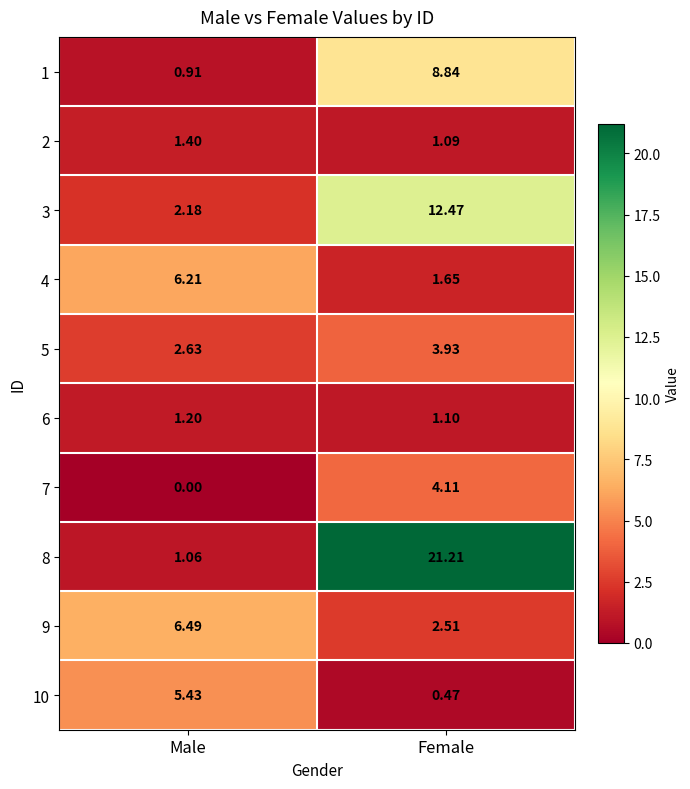

At which category is the sum across all series the highest?

Female